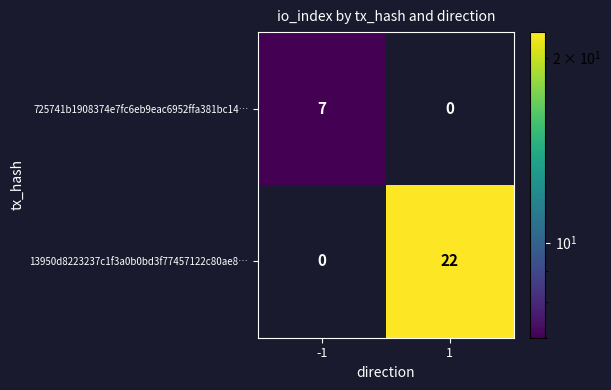

What is the greatest value displayed?

22